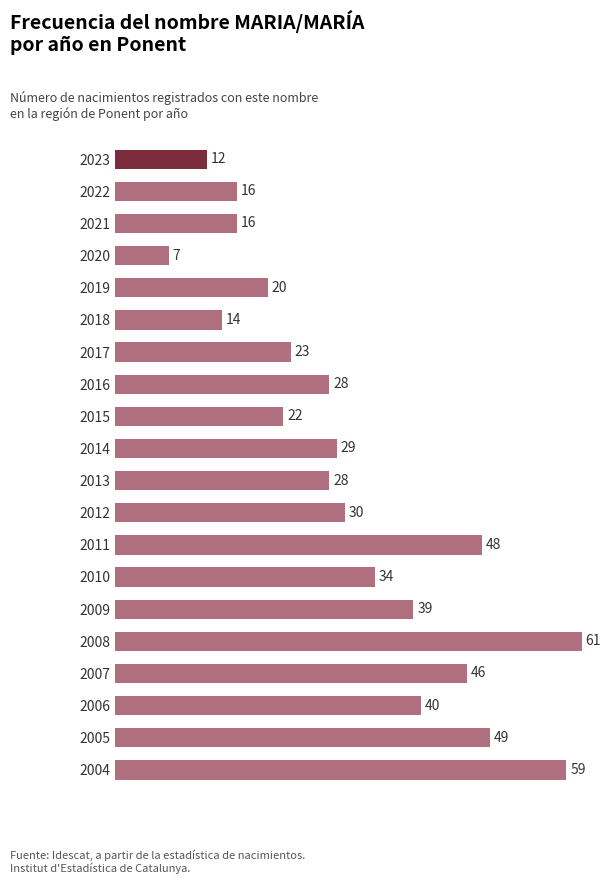

Is it true that the value at 2022 is 4?

False